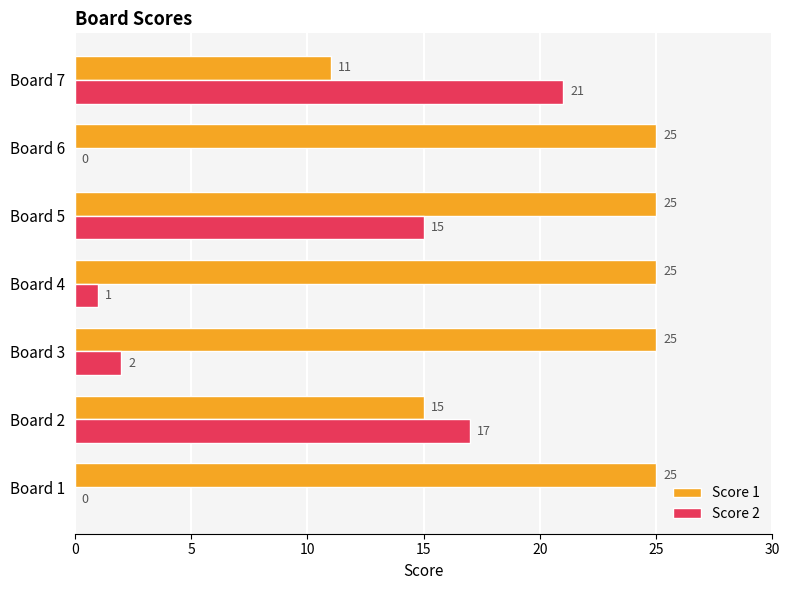

The value of Score 2 at Board 2 is 17. True or false?

True